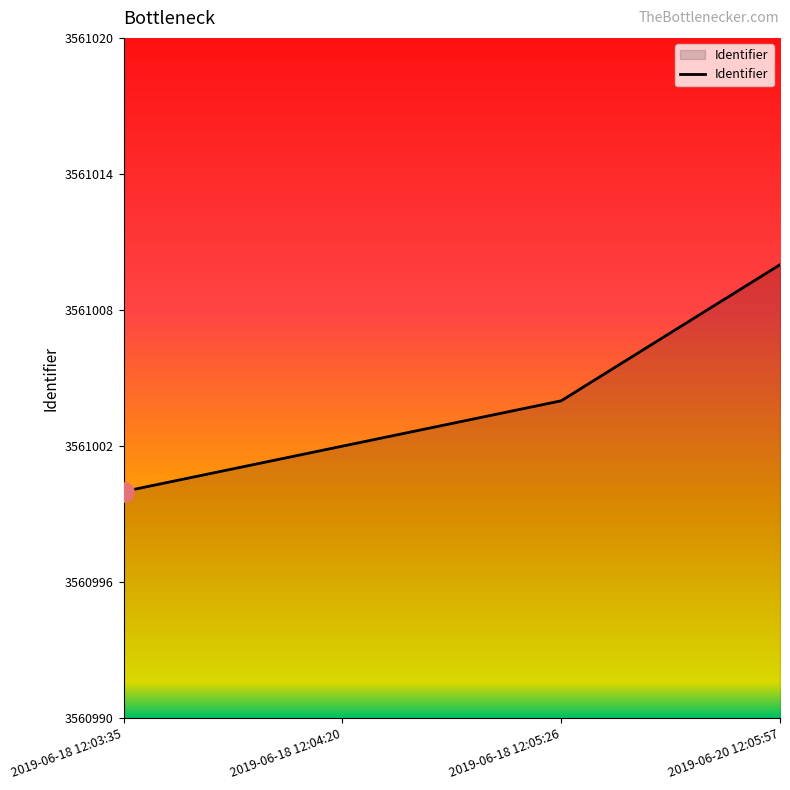

What is the approximate value at 2019-06-18 12:03:35, to the nearest 5?

3561000